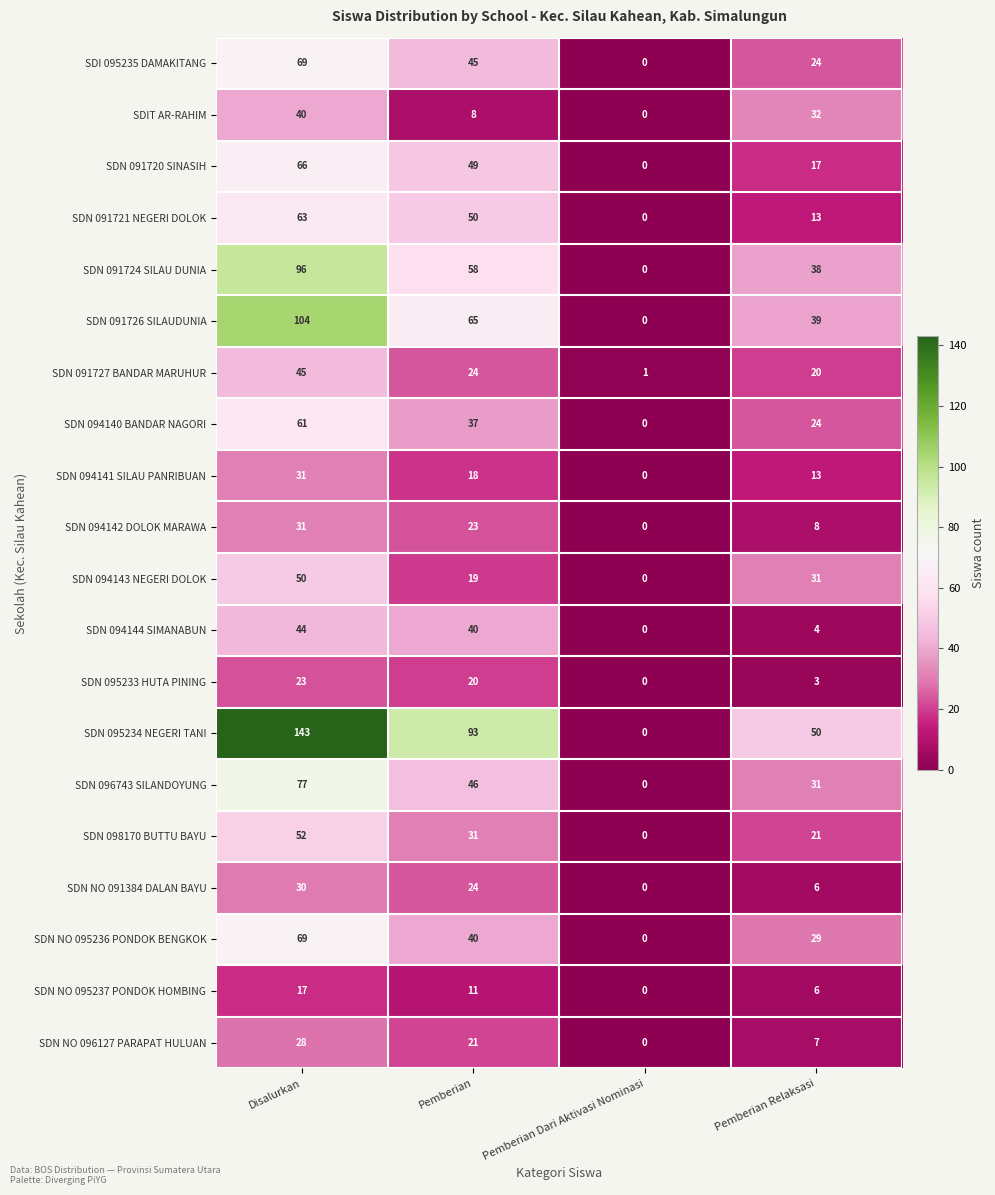

How many values in the SDN NO 096127 PARAPAT HULUAN series are below 21?

2